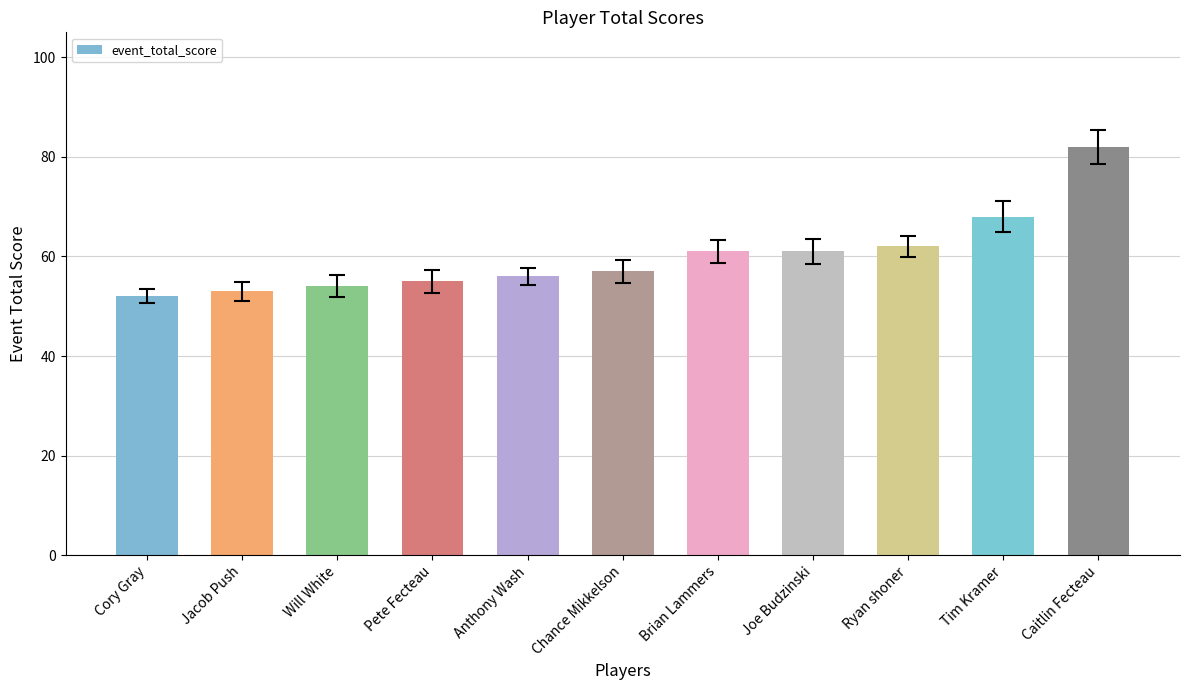

What is the average value?

60